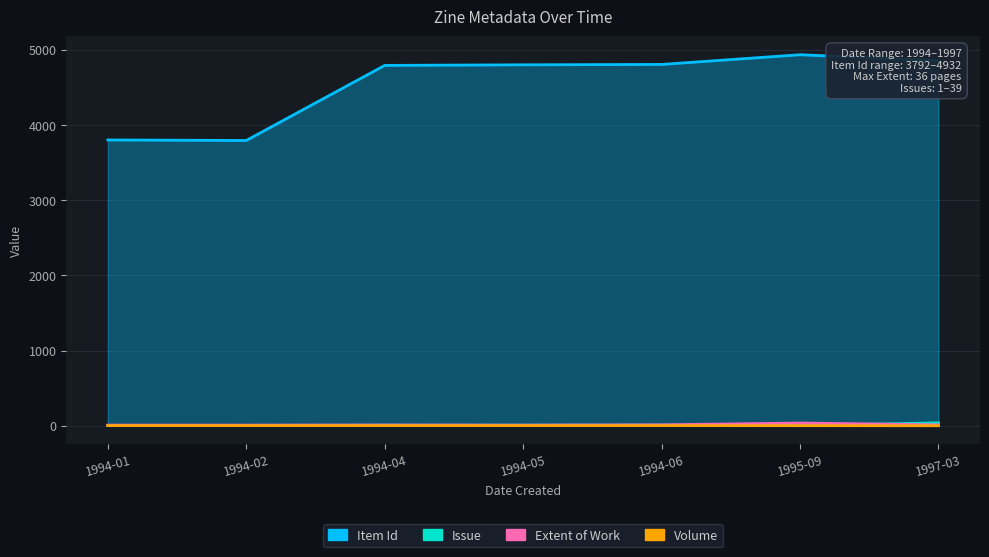

True or false: Extent of Work and Volume cross at least once.

False